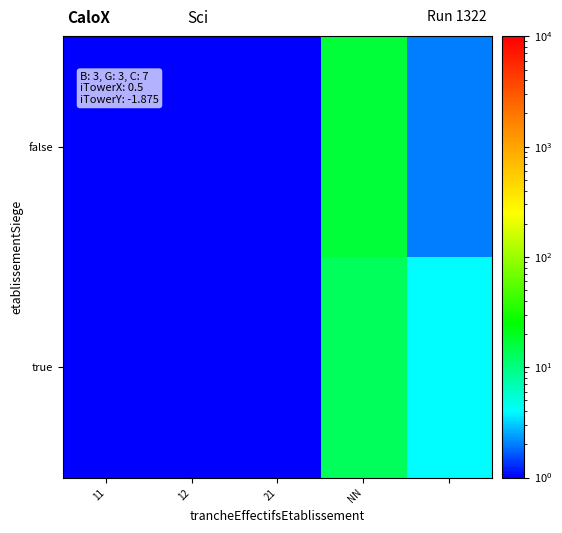

Which series has the widest spread of values?

false